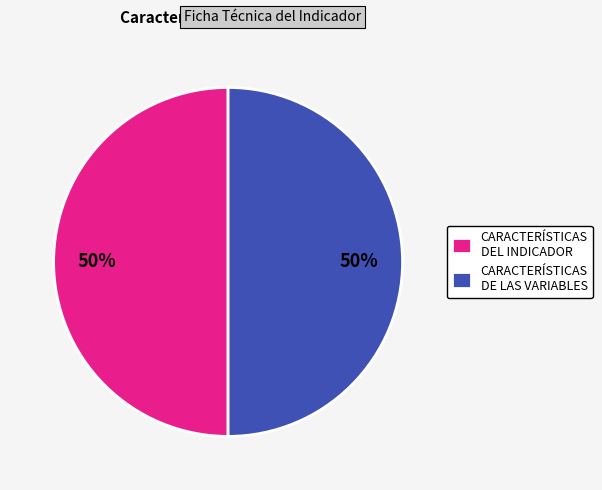

How many slices are in this pie chart?

2